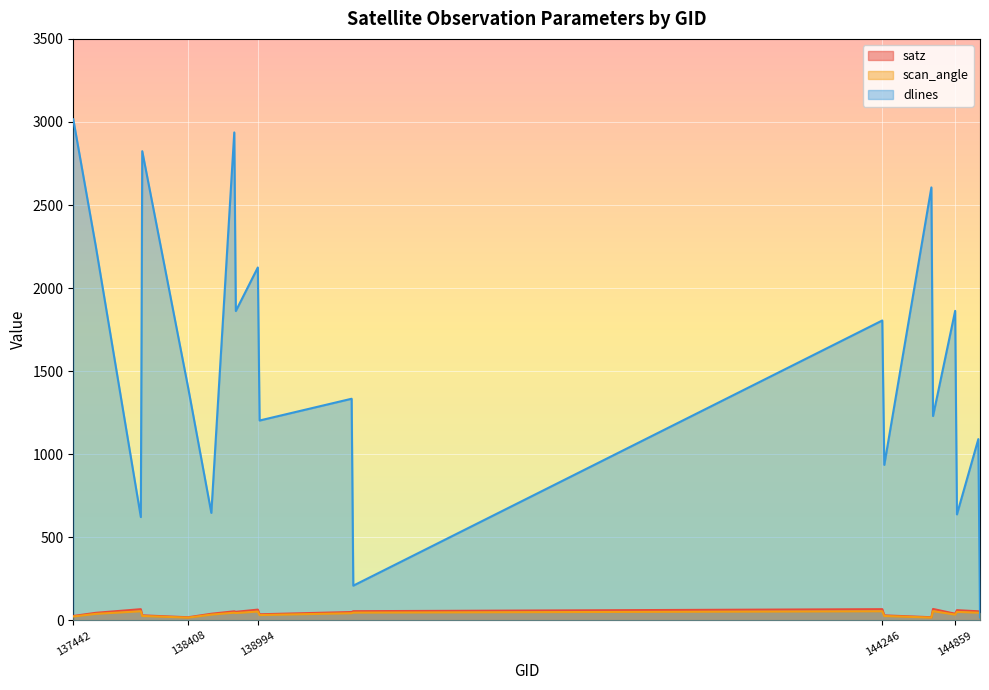

What is the difference between the highest and lowest values at 144263?

909.6